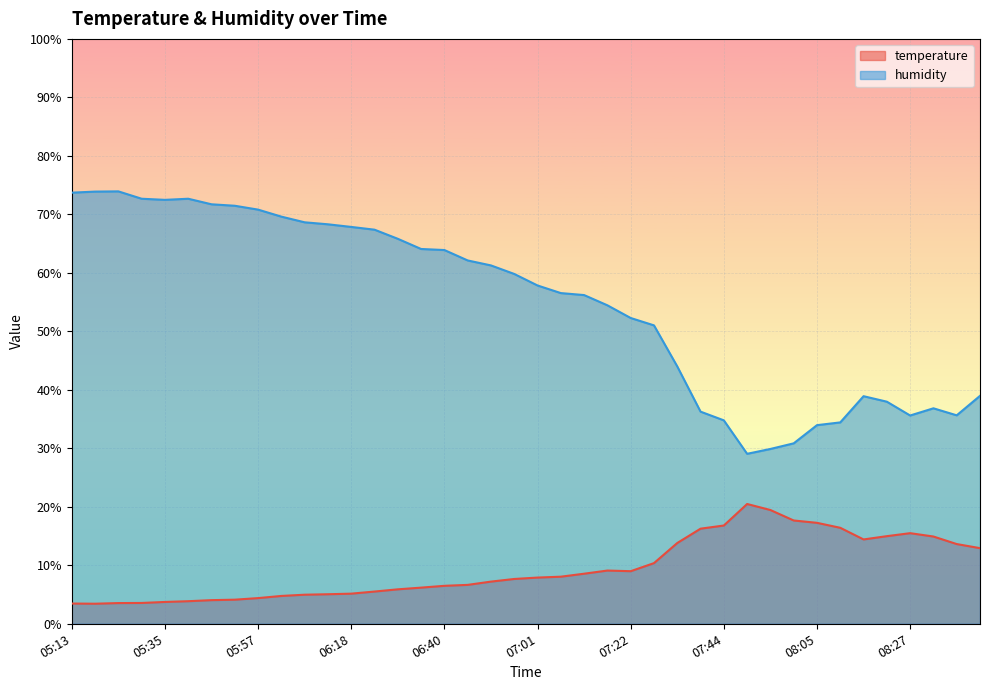

True or false: humidity and temperature cross at least once.

False